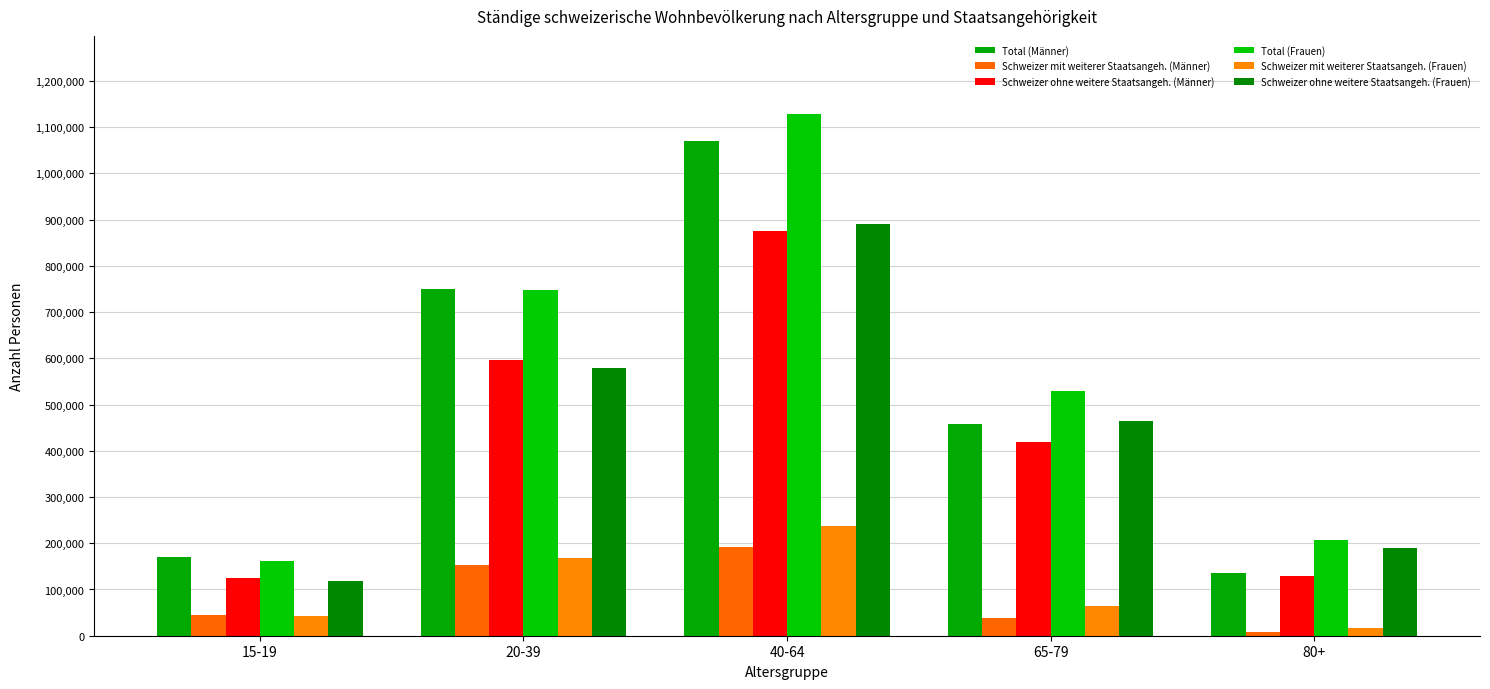

Reading left to right, list all the values displayed in this chart.

Total (Männer): 15-19=169437.0	20-39=748938.1	40-64=1069268.8	65-79=457116.2	80+=135873.8
Schweizer mit weiterer Staatsangeh. (Männer): 15-19=45666.8	20-39=153148.1	40-64=192878.6	65-79=38627.1	80+=7347.0
Schweizer ohne weitere Staatsangeh. (Männer): 15-19=123770.3	20-39=595790.0	40-64=876390.2	65-79=418489.2	80+=128526.8
Total (Frauen): 15-19=160932.7	20-39=747947.3	40-64=1128194.0	65-79=528664.7	80+=207328.3
Schweizer mit weiterer Staatsangeh. (Frauen): 15-19=43341.2	20-39=168373.8	40-64=238145.1	65-79=65060.3	80+=16808.1
Schweizer ohne weitere Staatsangeh. (Frauen): 15-19=117591.5	20-39=579573.5	40-64=890048.9	65-79=463604.4	80+=190520.3